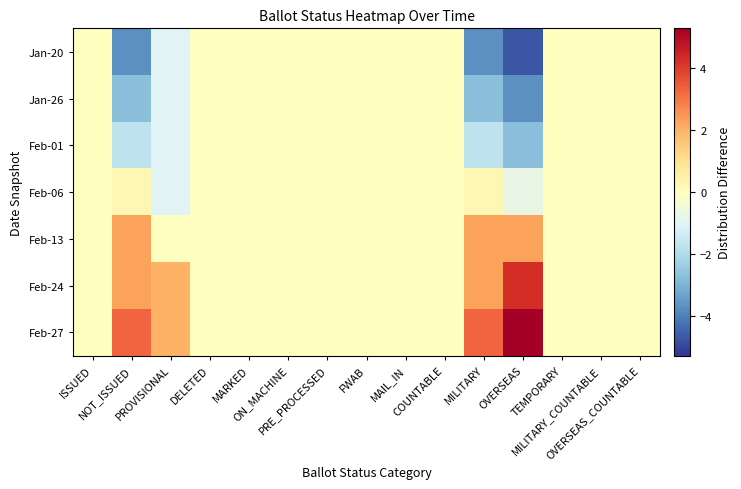

At how many categories does at least one series exceed 4?

1